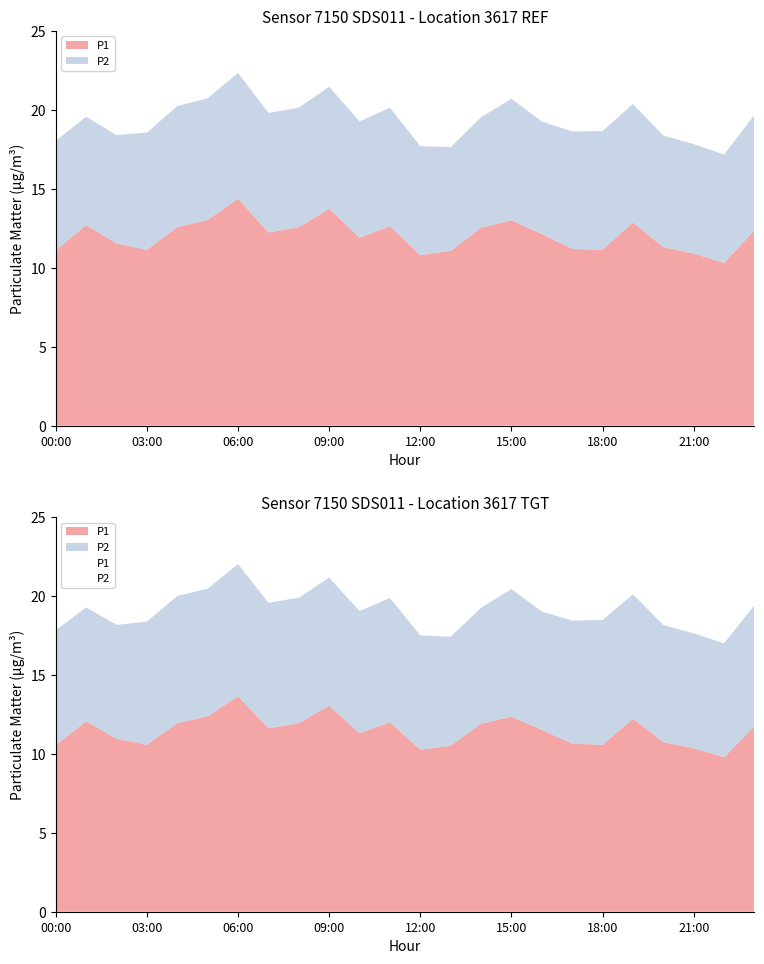

True or false: P2 has more than 2 points higher than both neighbors.

True